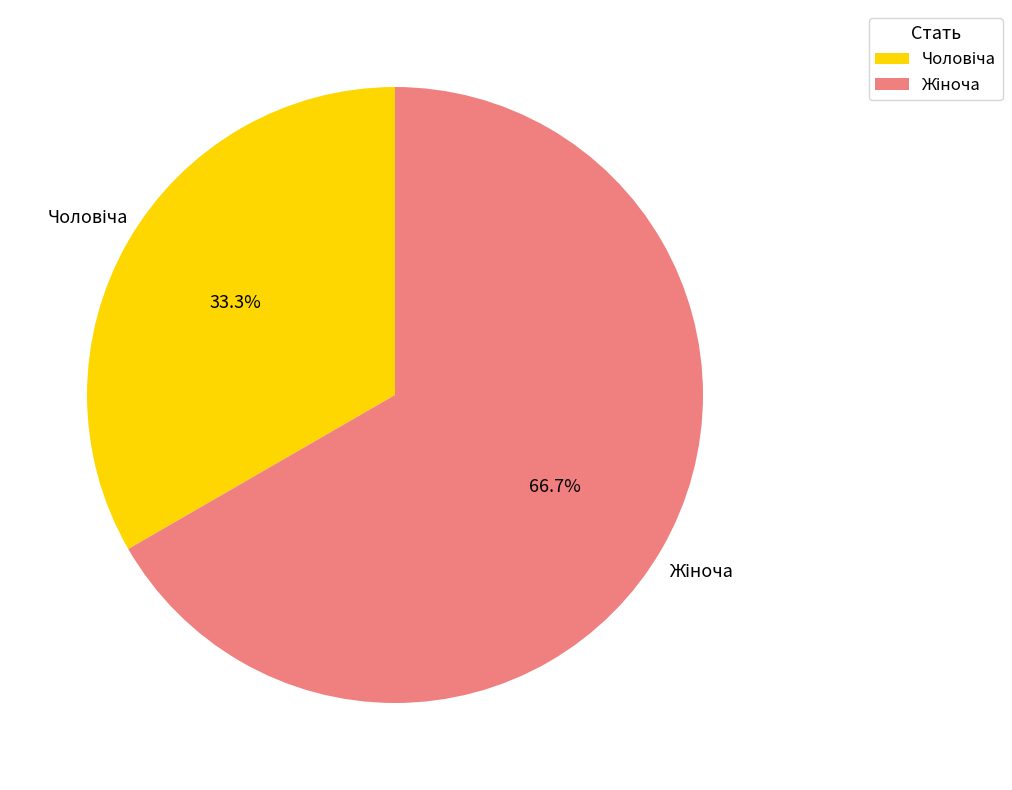

Is there any slice that represents more than half of the pie?

Yes